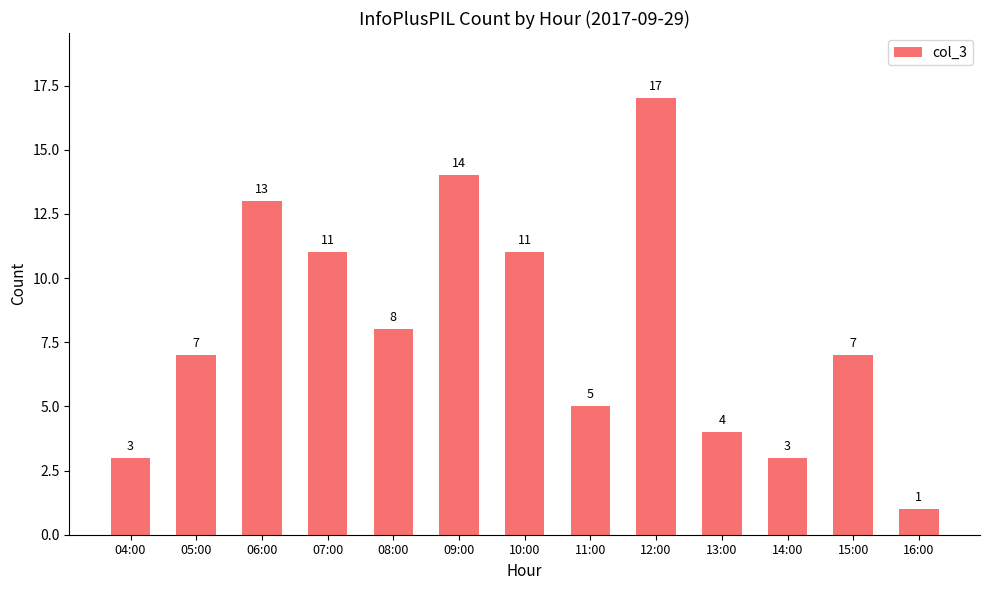

Between 04:00 and 12:00, which is larger?

12:00